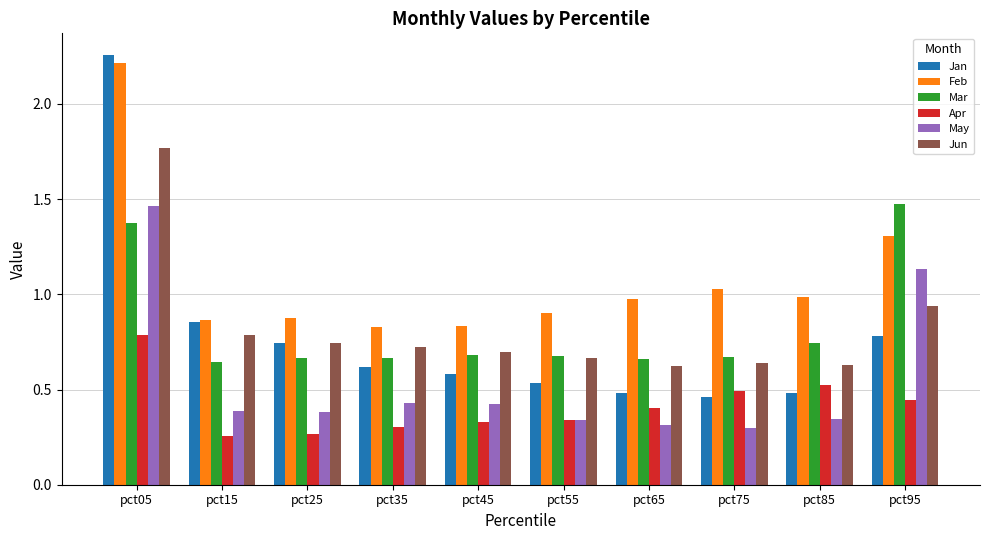

Which series has the largest range (max minus min)?

Jan